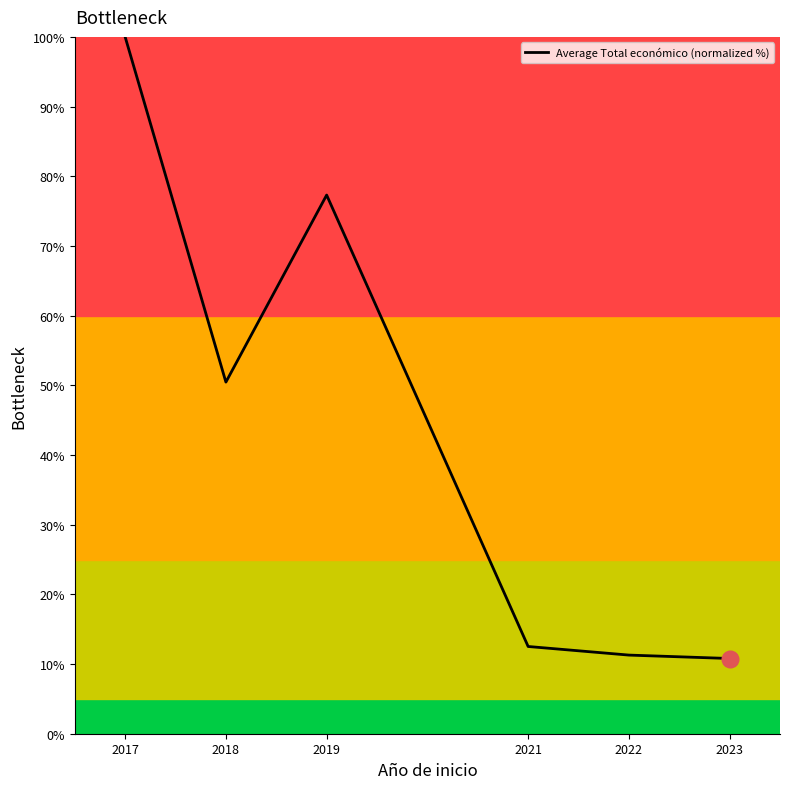

What is the difference between the values at 2022 and 2019?

66.0